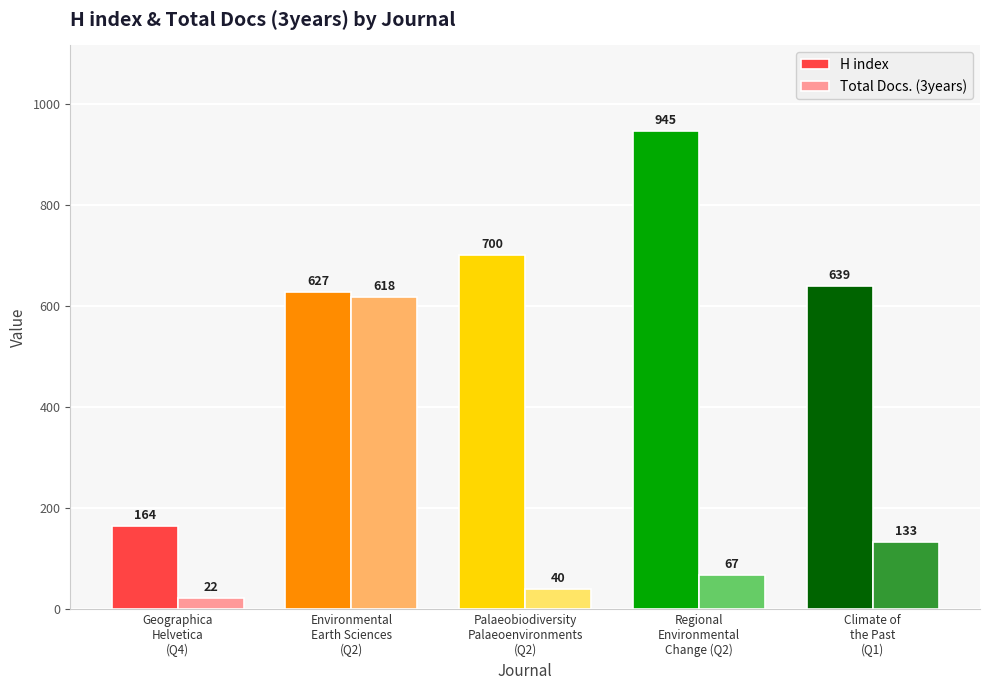

What is the spread (max minus min) of values at Regional
Environmental
Change (Q2)?

878